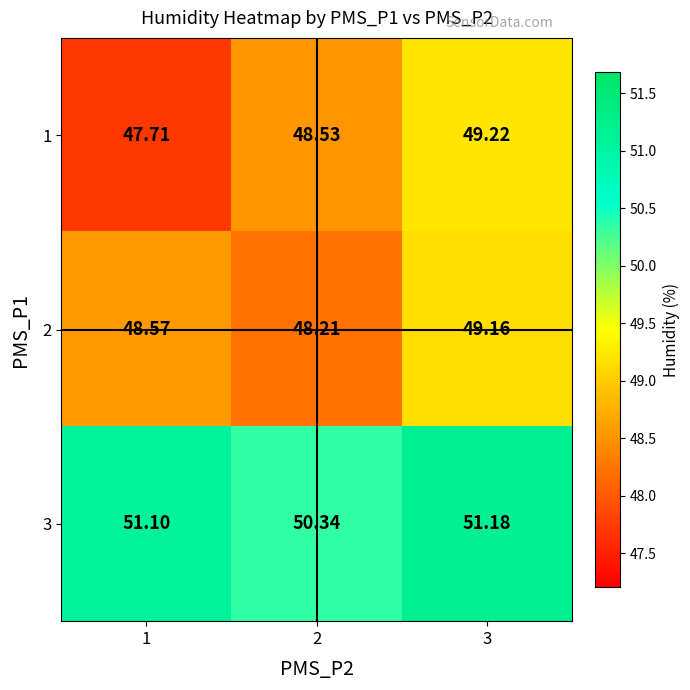

Is the value of 2 at 3 greater than the value of 1 at 2?

Yes